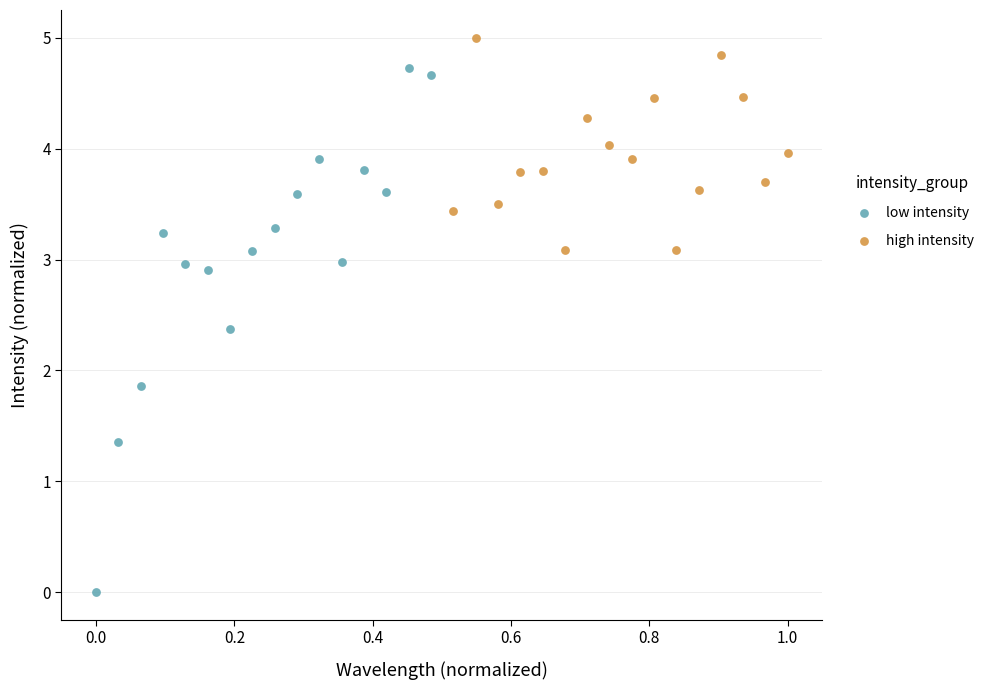

Which series reaches the minimum Y coordinate?

low intensity